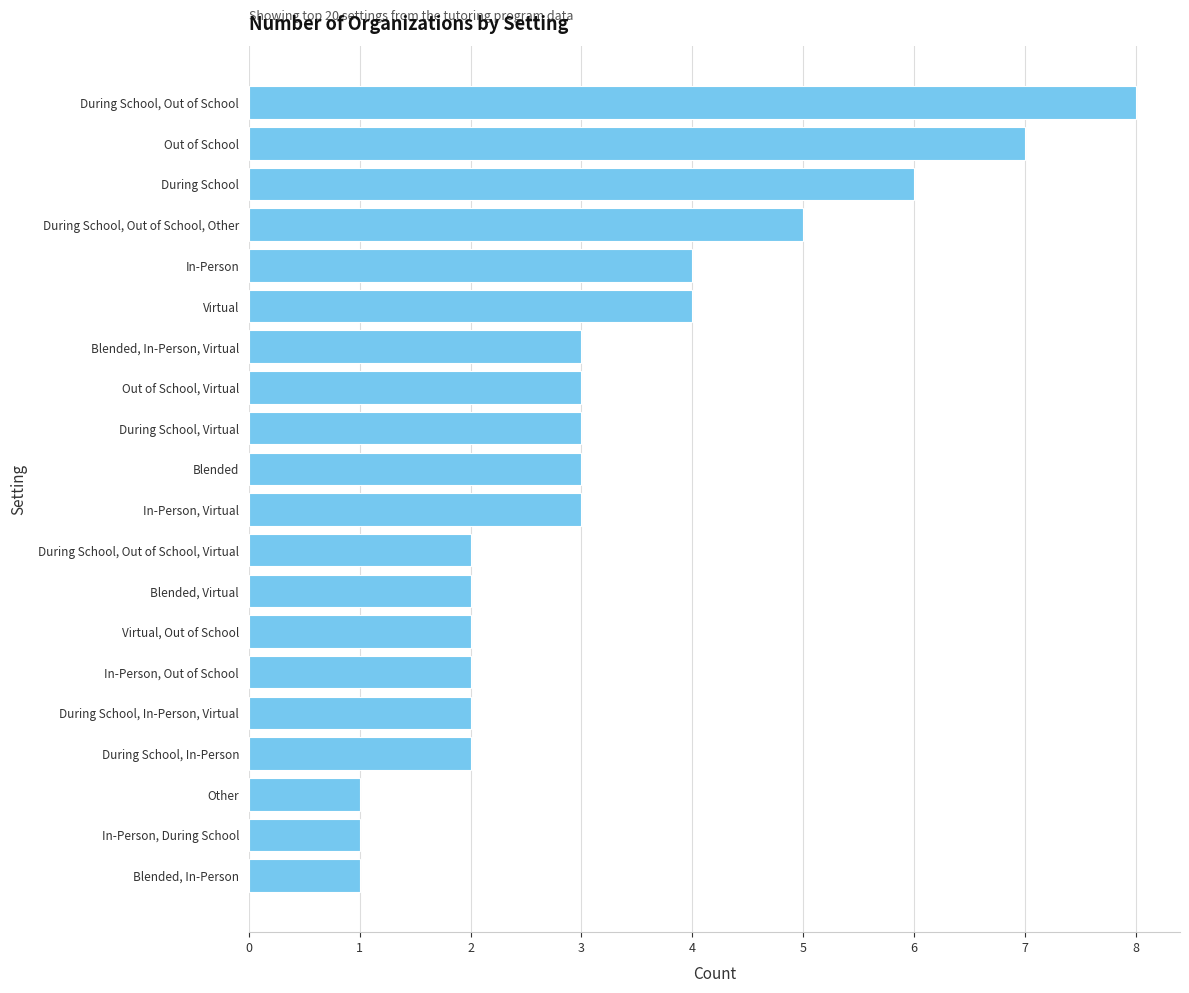

What is the change in value from During School, In-Person, Virtual to Blended, In-Person, Virtual?

+1